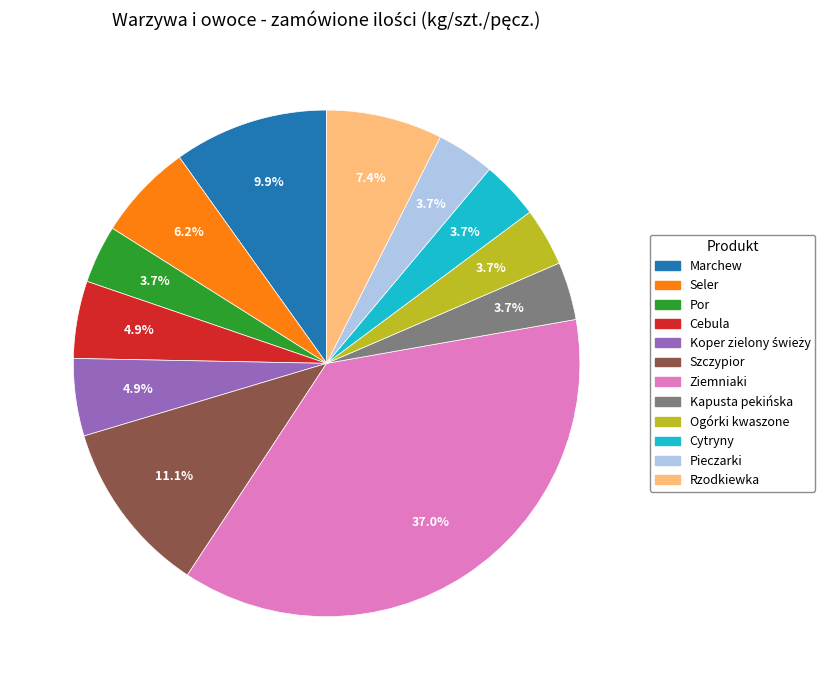

Which slice is the largest?

Ziemniaki